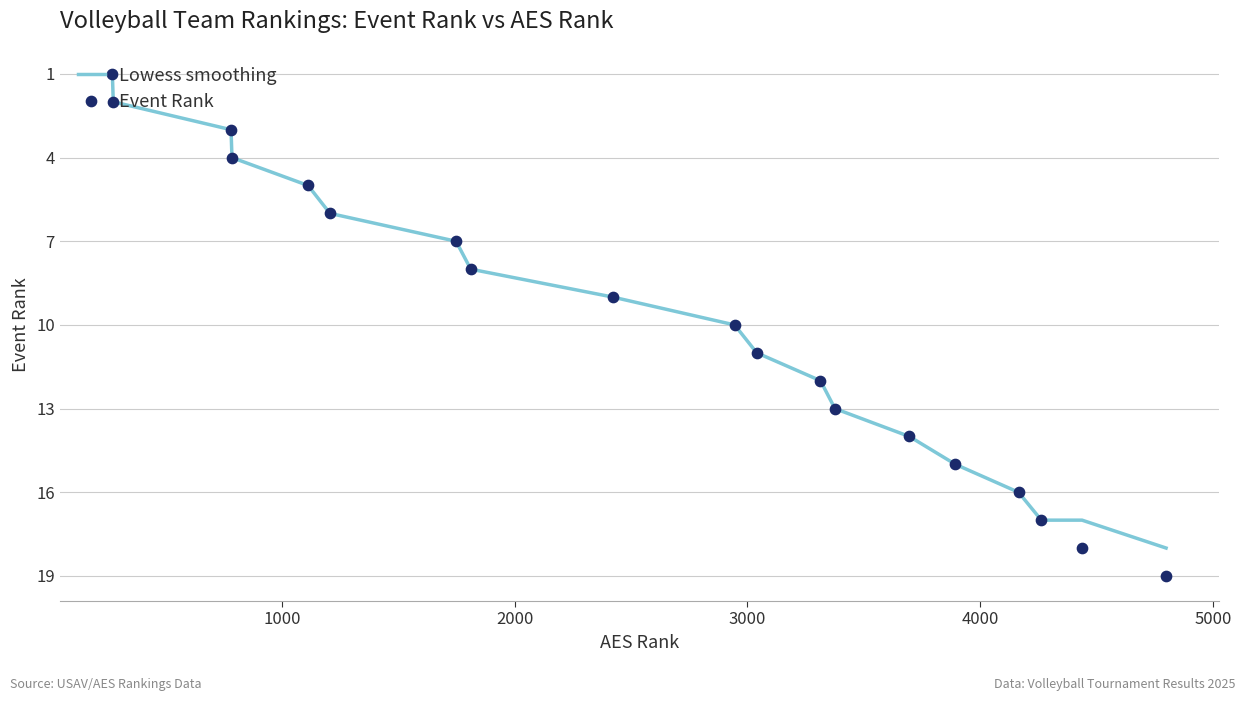

What is the maximum value for Lowess smoothing?

18